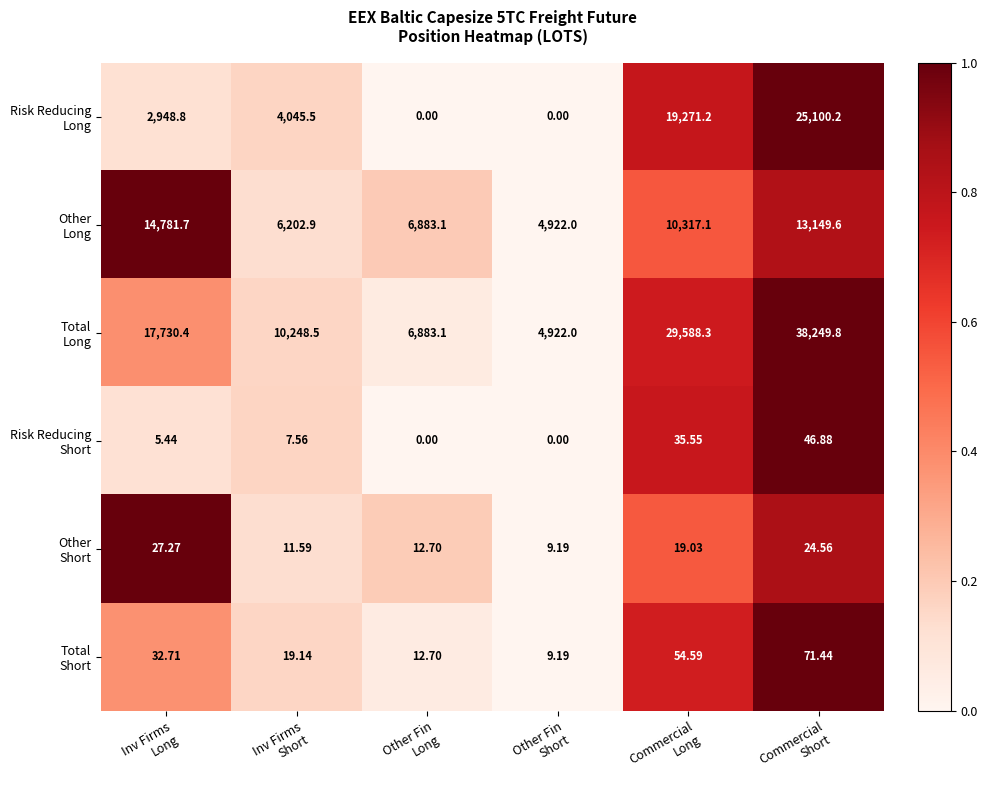

How many categories are shown in the chart?

6